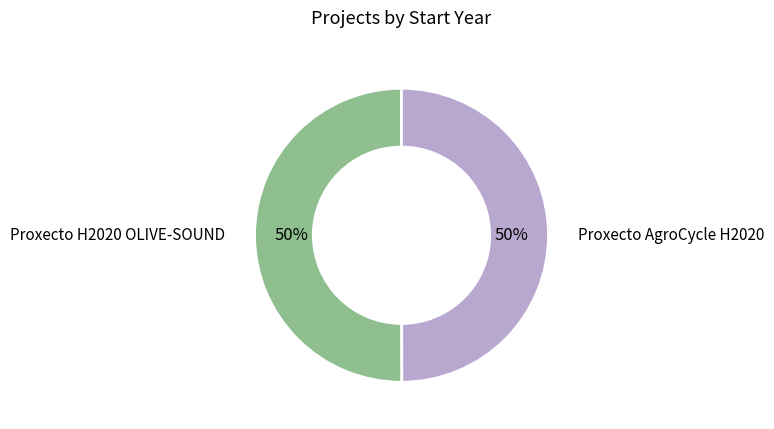

How many slices are in this pie chart?

2